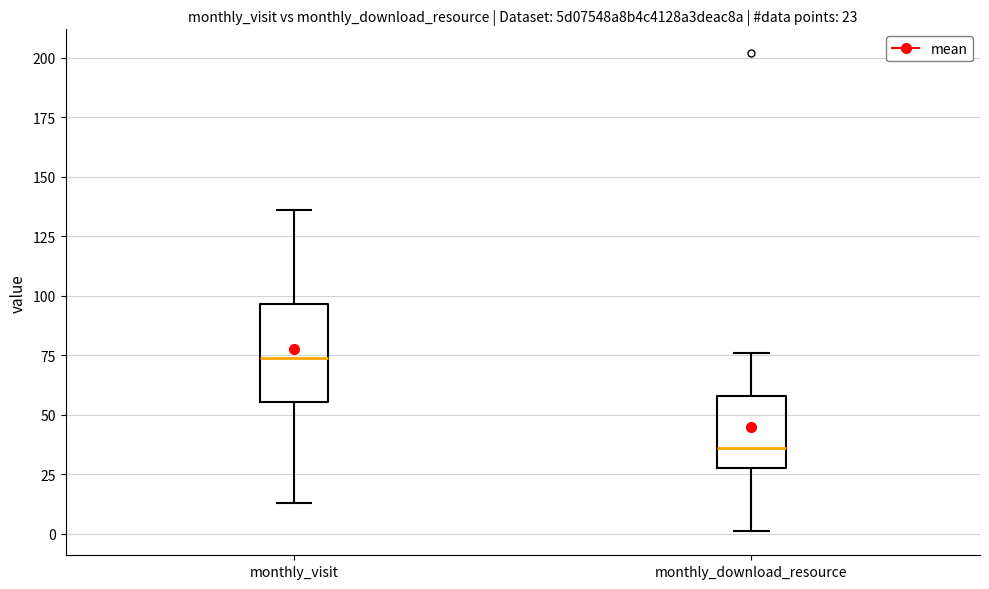

Which box is the tallest, from its lower edge to its upper edge?

monthly_visit